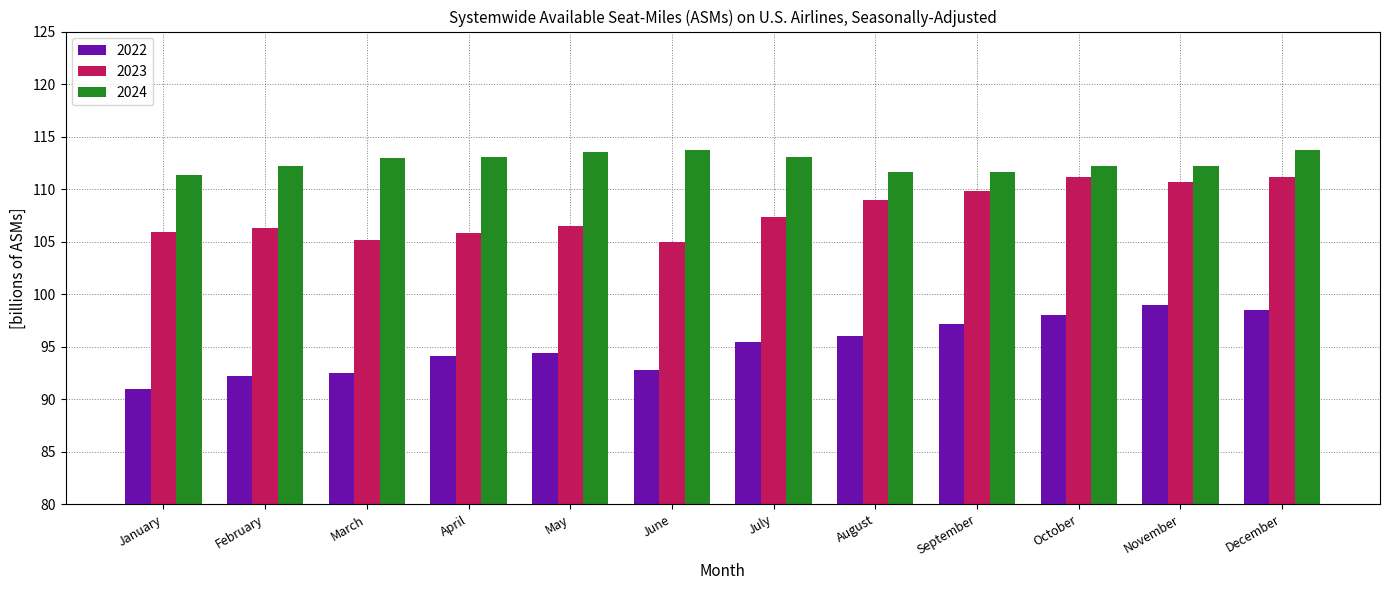

At which category is the sum across all series the highest?

December